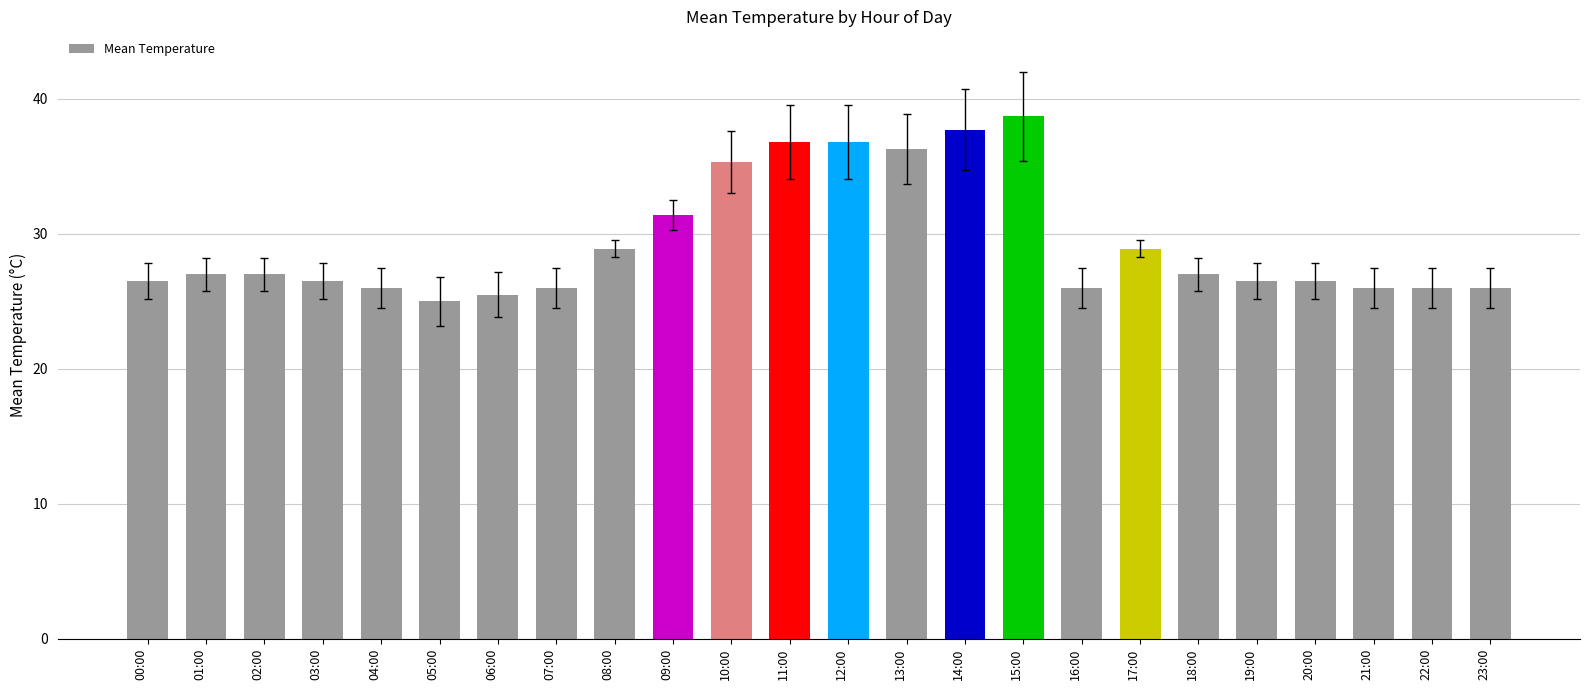

What is the ratio of the value at 22:00 to the value at 19:00?

1.0